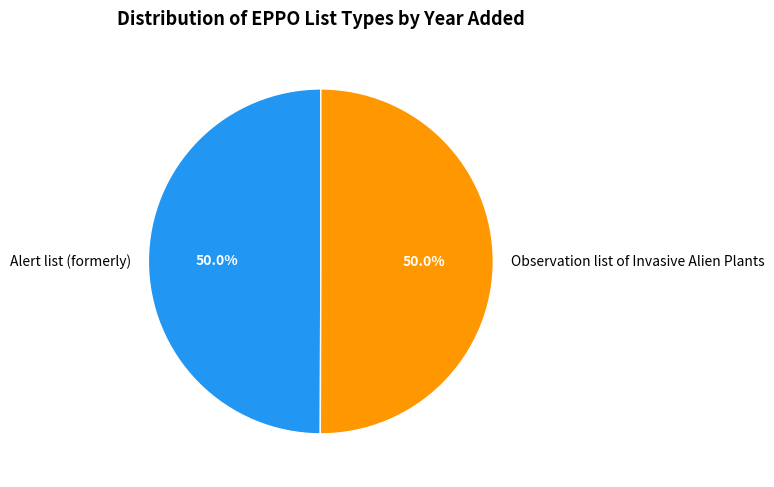

How many segments does this pie chart have?

2